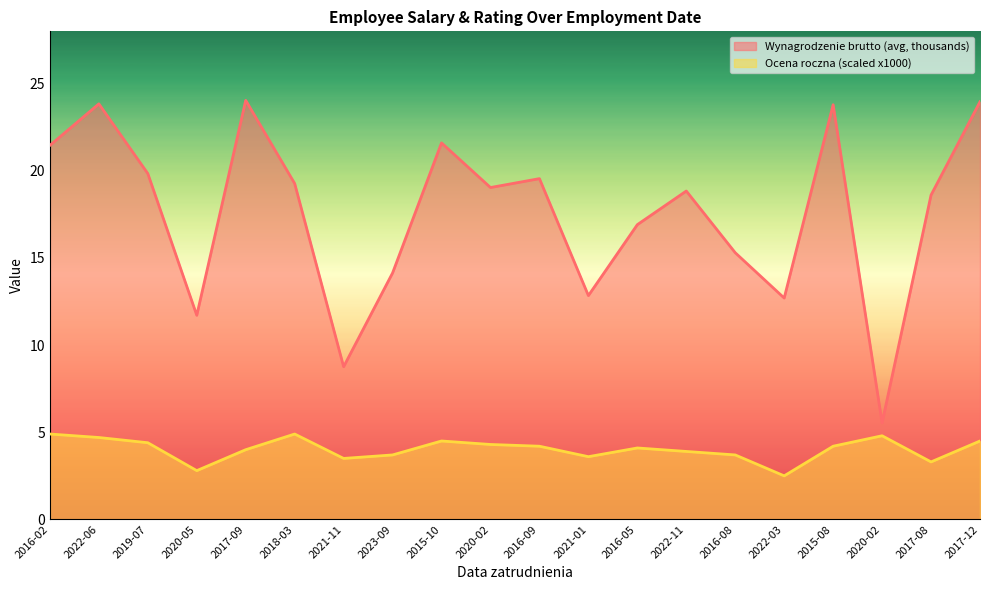

Reading left to right, what are all the values shown in this chart?

Wynagrodzenie brutto (avg, thousands) (line): 2016-02=21.5	2022-06=23.8	2019-07=19.8	2020-05=11.7	2017-09=24.0	2018-03=19.3	2021-11=8.8	2023-09=14.1	2015-10=21.6	2020-02=19.0	2016-09=19.6	2021-01=12.8	2016-05=16.9	2022-11=18.8	2016-08=15.3	2022-03=12.7	2015-08=23.8	2020-02=5.5	2017-08=18.6	2017-12=24.0
Ocena roczna (scaled x1000) (line): 2016-02=4.9	2022-06=4.7	2019-07=4.4	2020-05=2.8	2017-09=4.0	2018-03=4.9	2021-11=3.5	2023-09=3.7	2015-10=4.5	2020-02=4.3	2016-09=4.2	2021-01=3.6	2016-05=4.1	2022-11=3.9	2016-08=3.7	2022-03=2.5	2015-08=4.2	2020-02=4.8	2017-08=3.3	2017-12=4.5